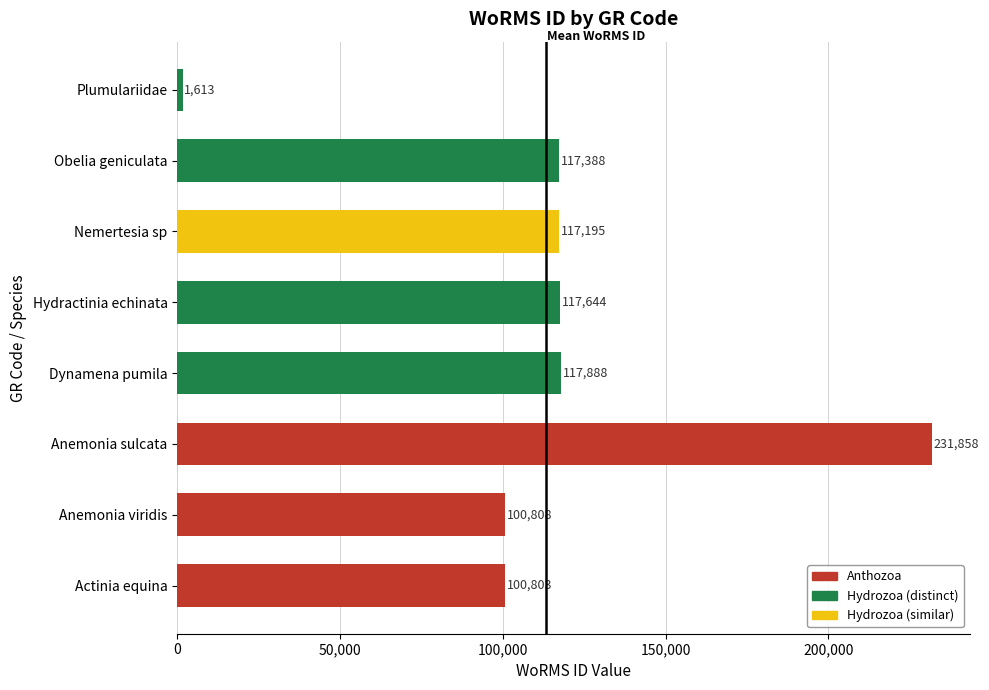

At which label is the value closest to 116735?

Nemertesia sp